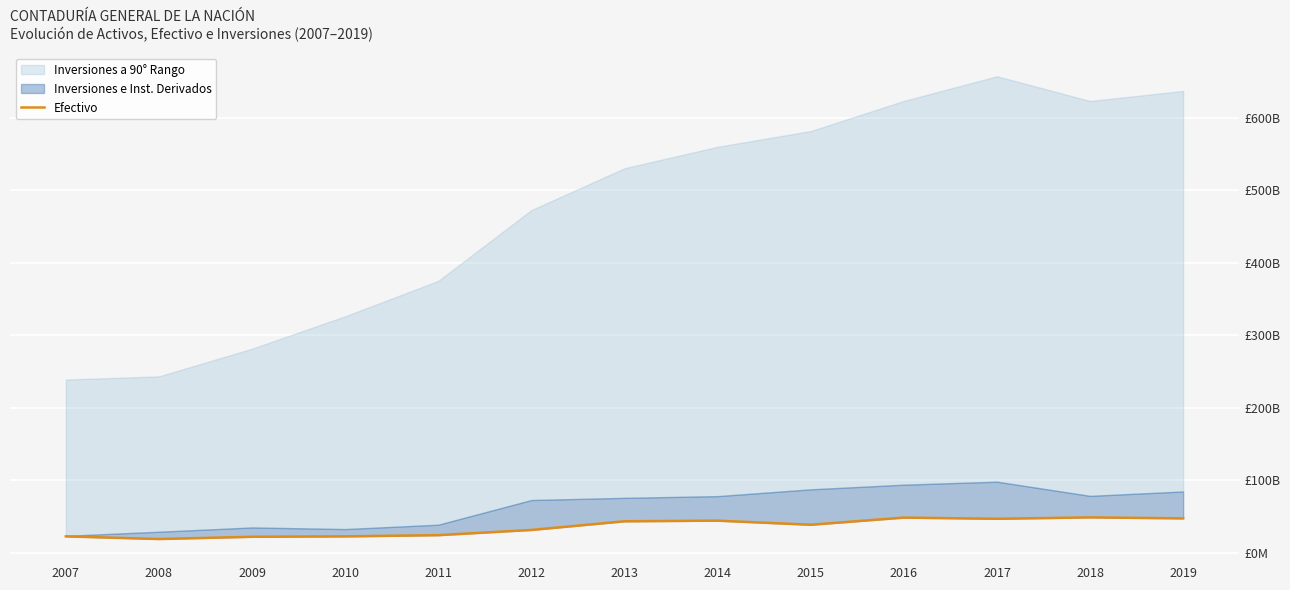

True or false: the data has more than 2 interior local peaks.

True